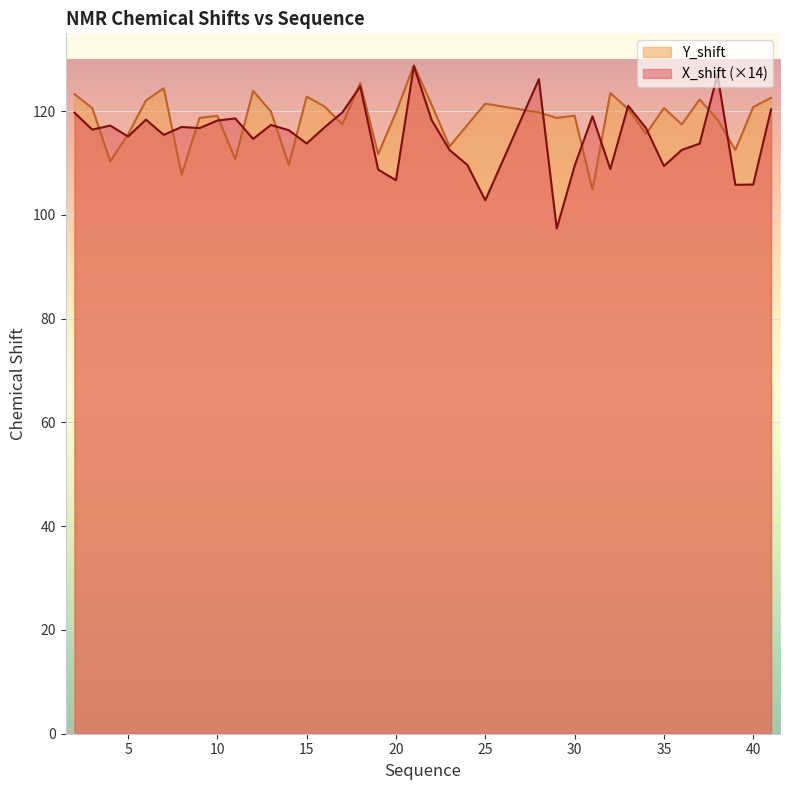

How many data points in X_shift are above 116?

21